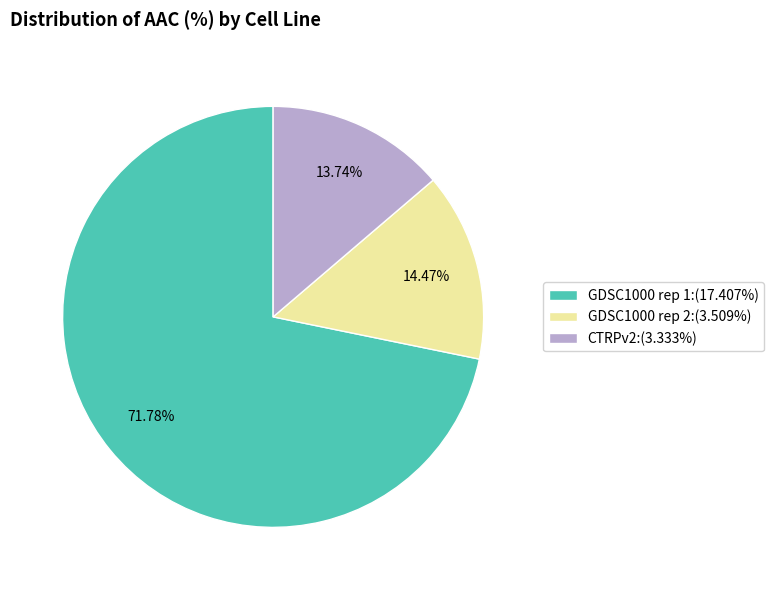

The CTRPv2 slice represents 7% of the pie. True or false?

False